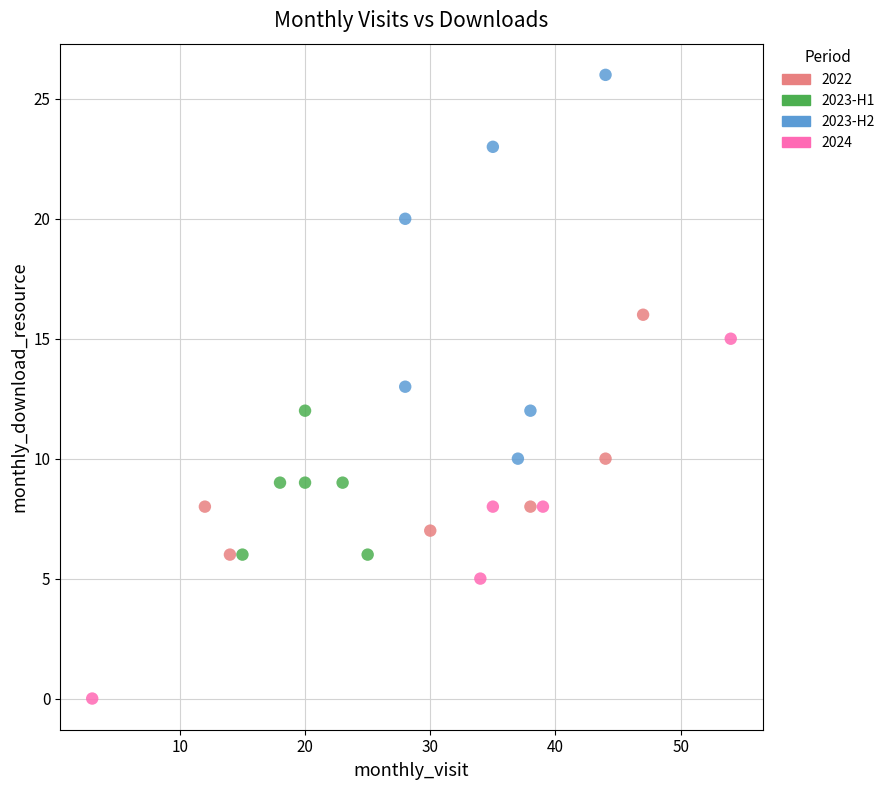

Which series contains the lowest Y value?

2024